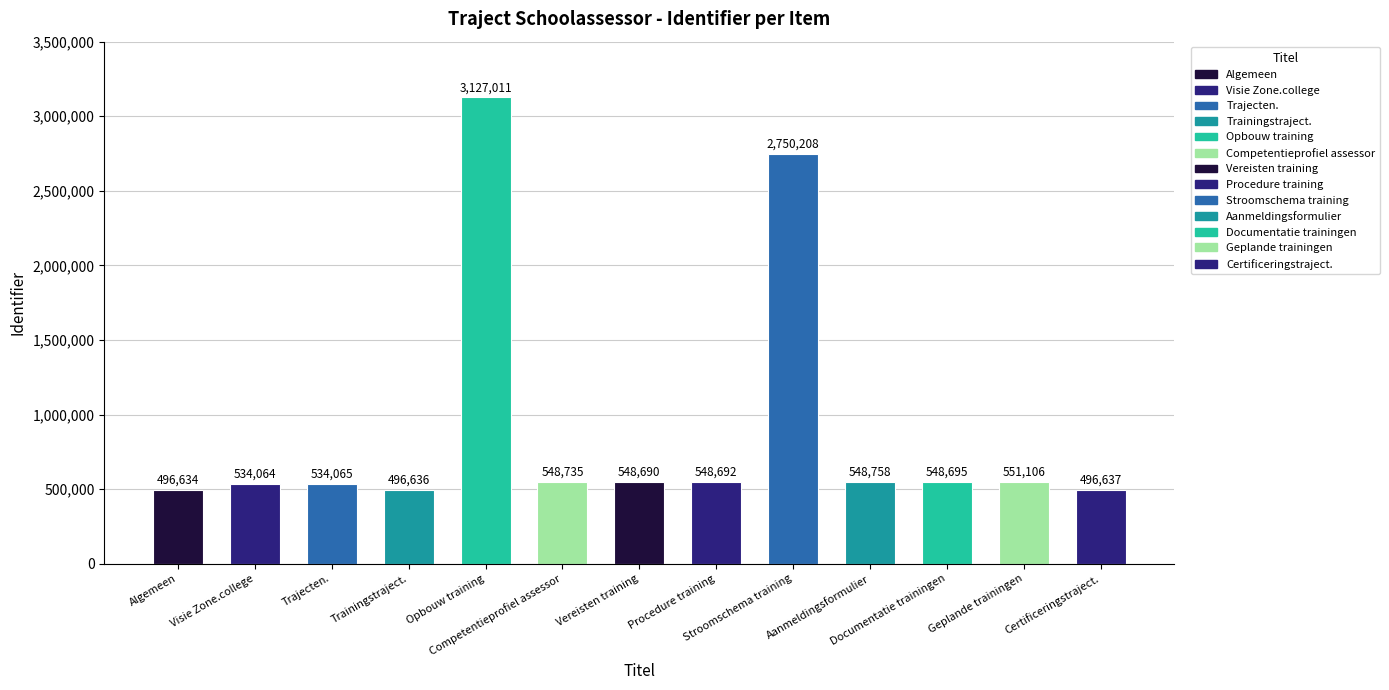

Where is the data nearest to the value 1811822?

Stroomschema training